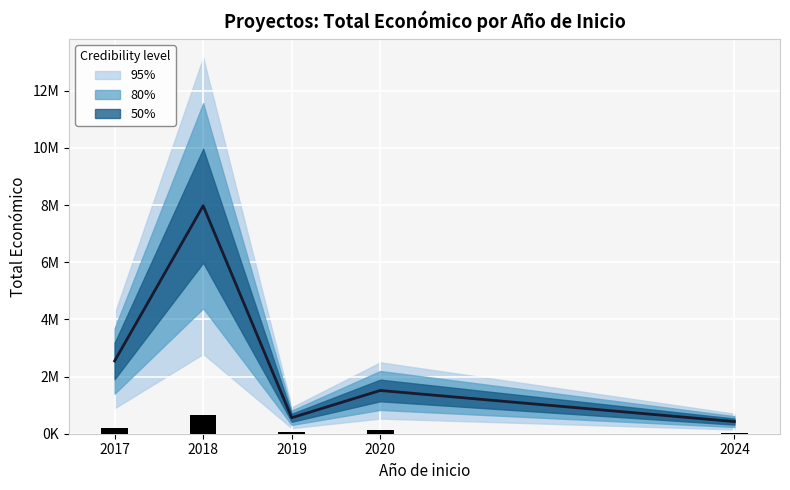

What is the difference between the maximum and minimum values?

7552405